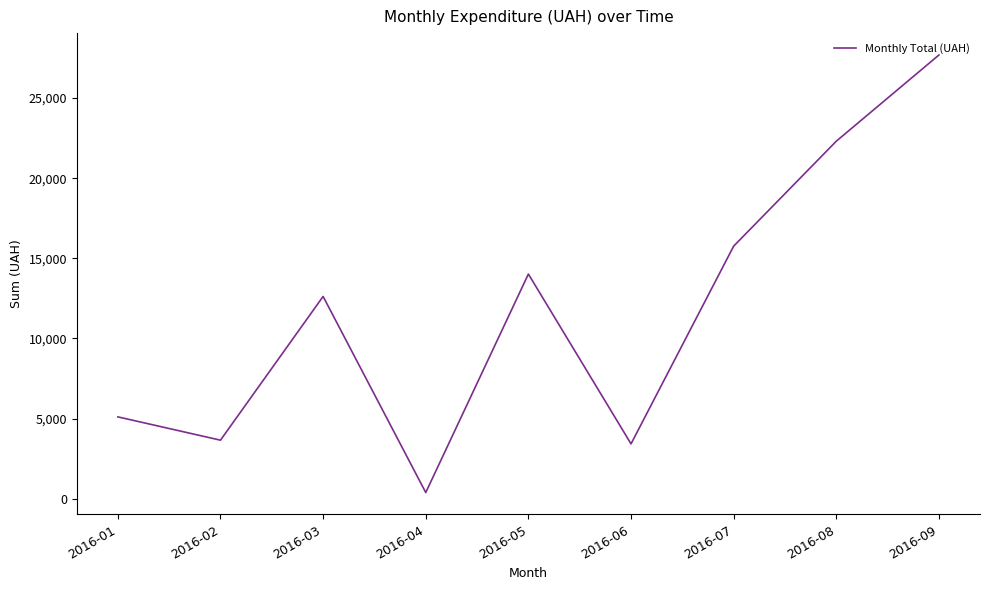

What is the ratio of the value at 2016-01 to the value at 2016-06?

1.5